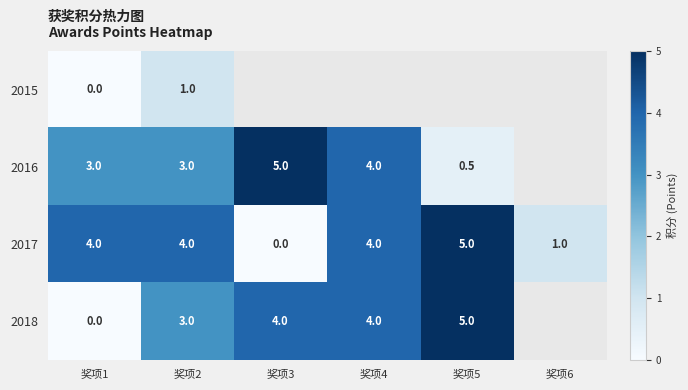

The value of 2016 at 奖项1 is 5.3. True or false?

False